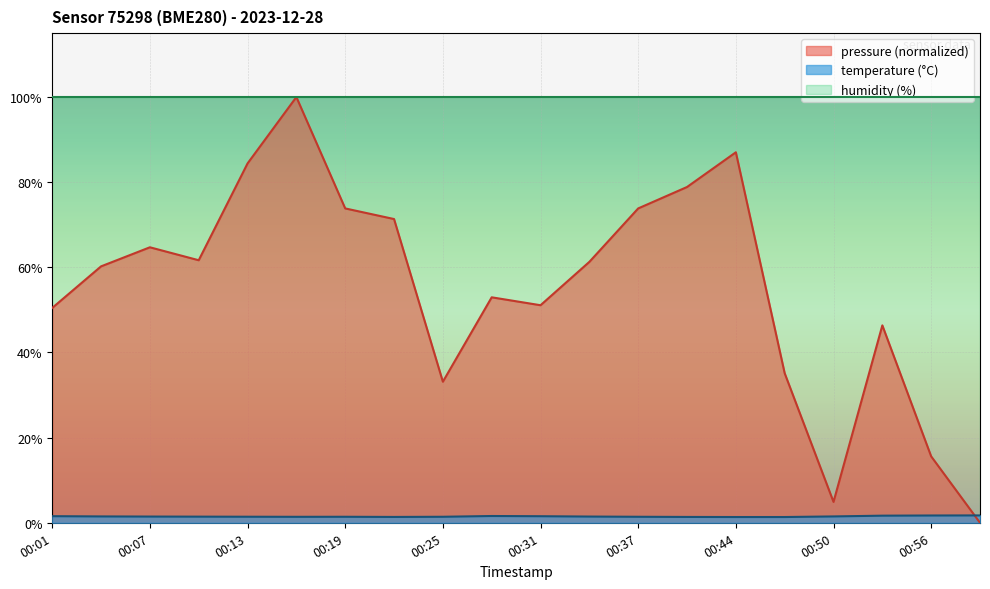

Which has a higher value, 00:01 or 00:41?

00:41